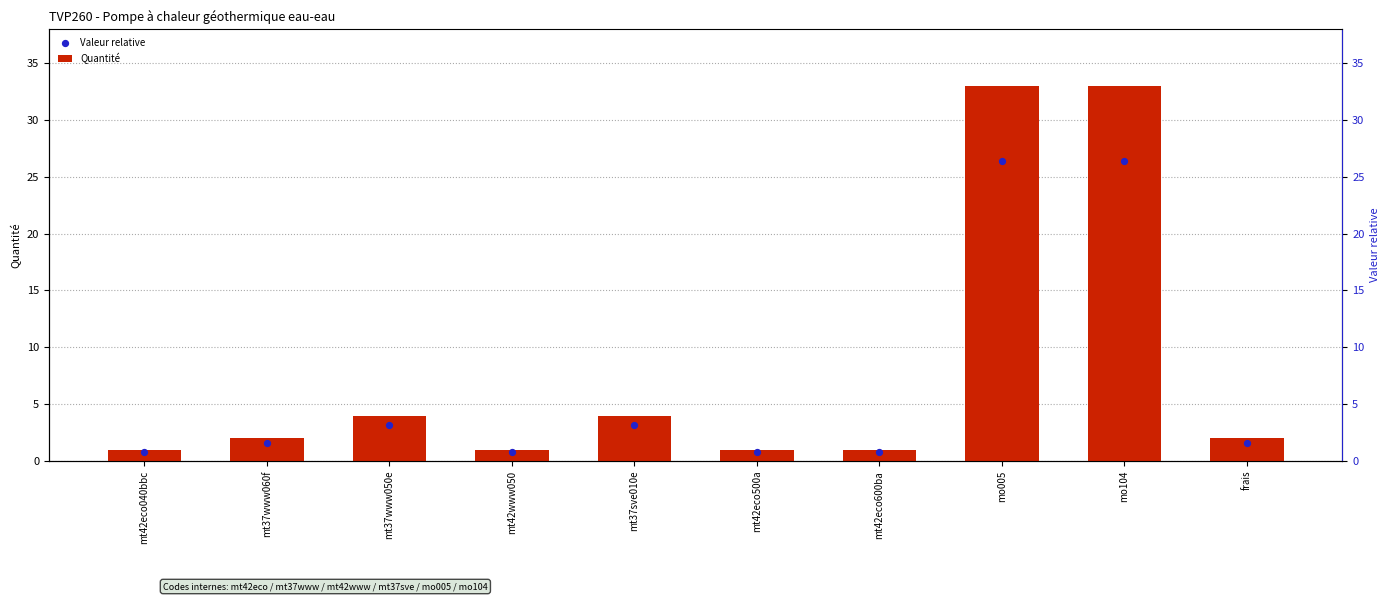

Is the value of Valeur relative at mt42eco600ba greater than the value of Quantité at frais?

No